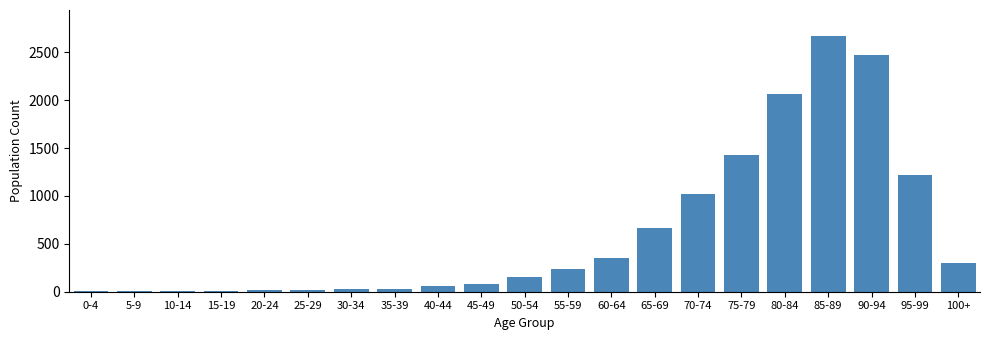

Is it true that the value at 90-94 is 2473?

True